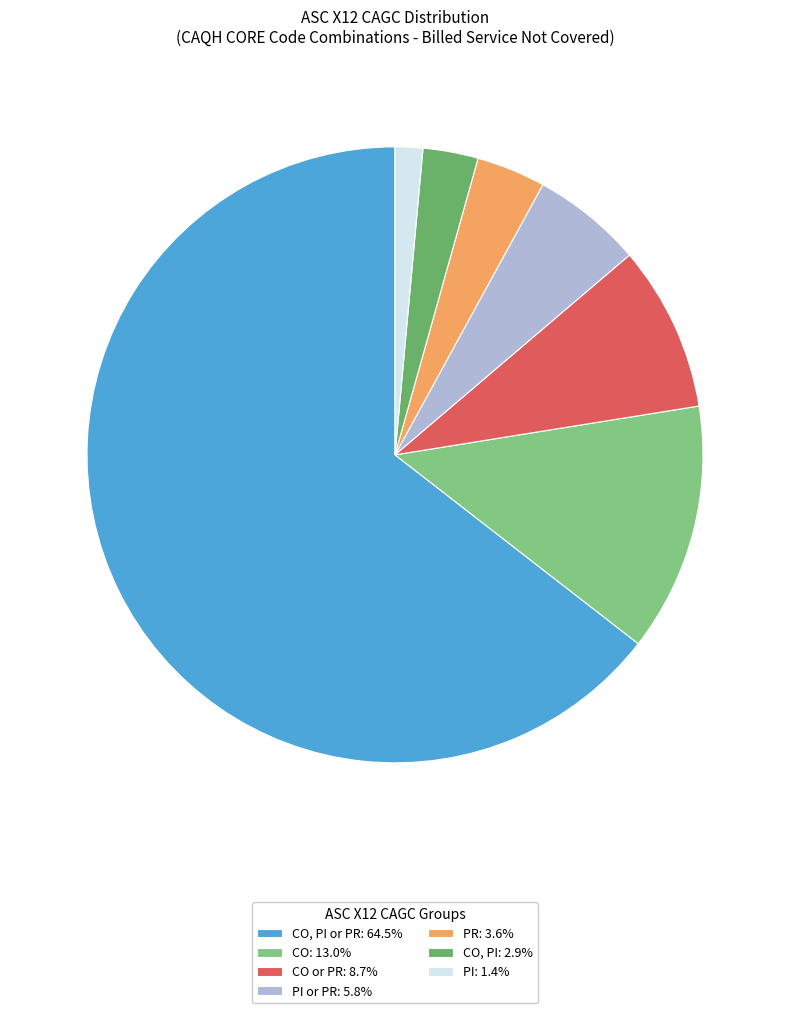

Is the sum of PI or PR: 5.8% and PI: 1.4% greater than half?

No